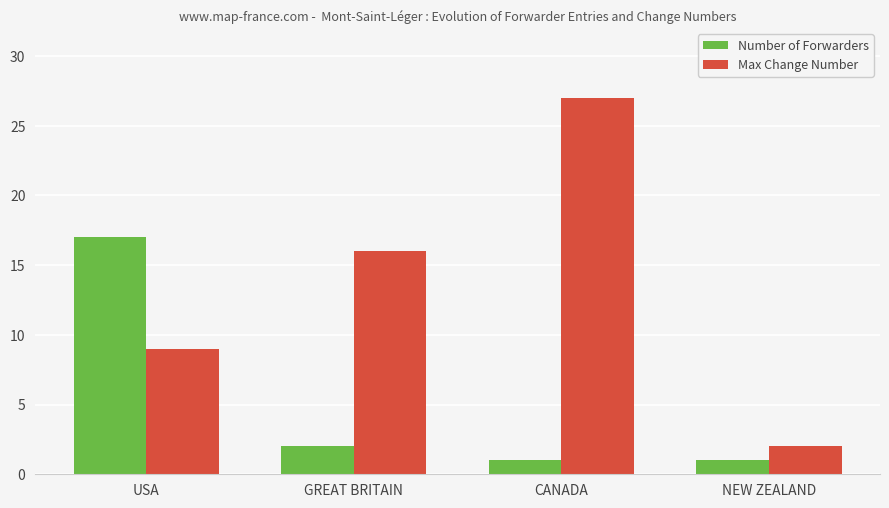

How many bars are there in each group?

2